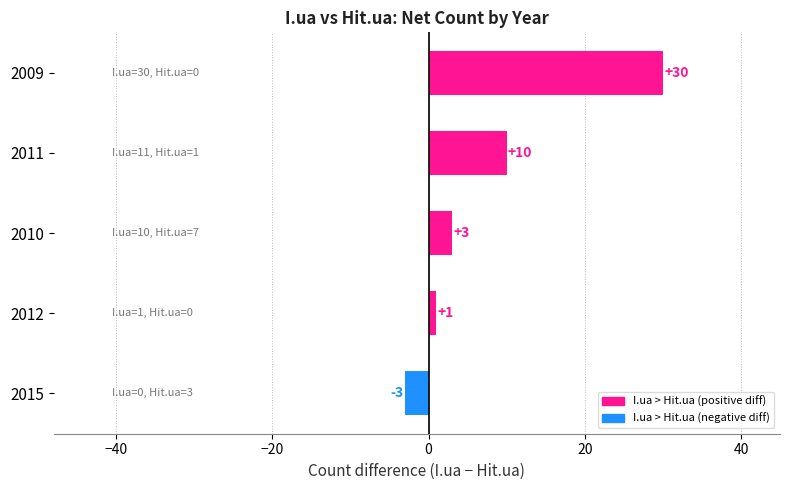

What is the change in value from 2015 to 2011?

+13